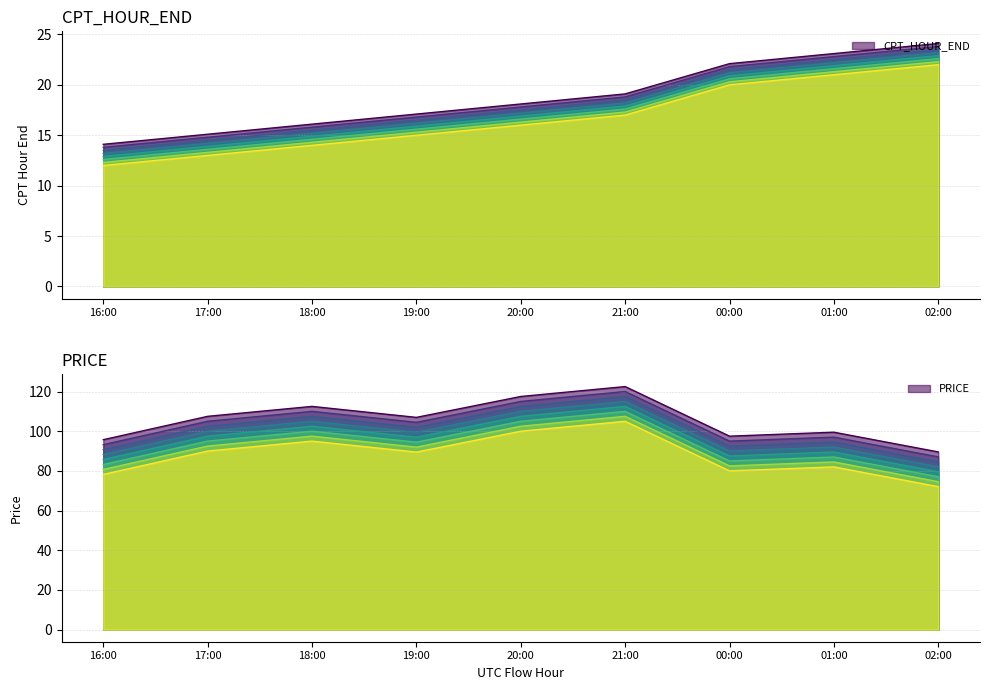

What is the highest value of the CPT_HOUR_END_line series?

24.1